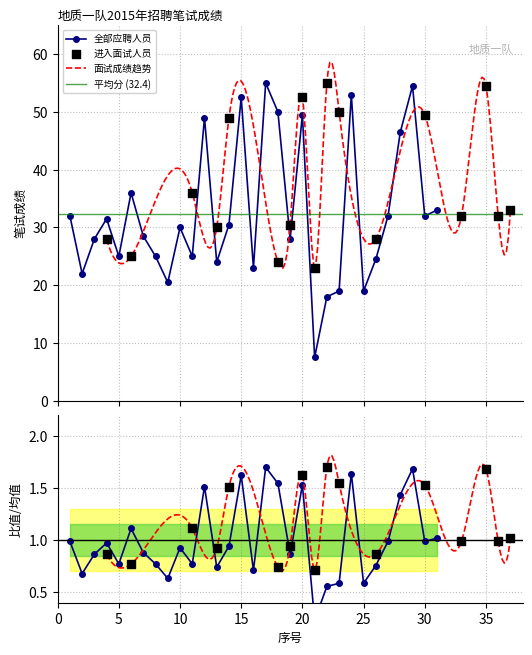

How many interior local valleys does the 全部应聘人员 series have?

10